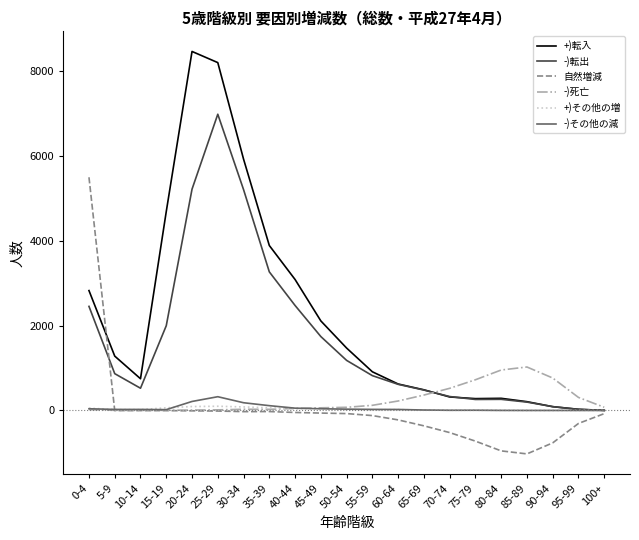

Where does the -)転出 series first go above 821?

0-4